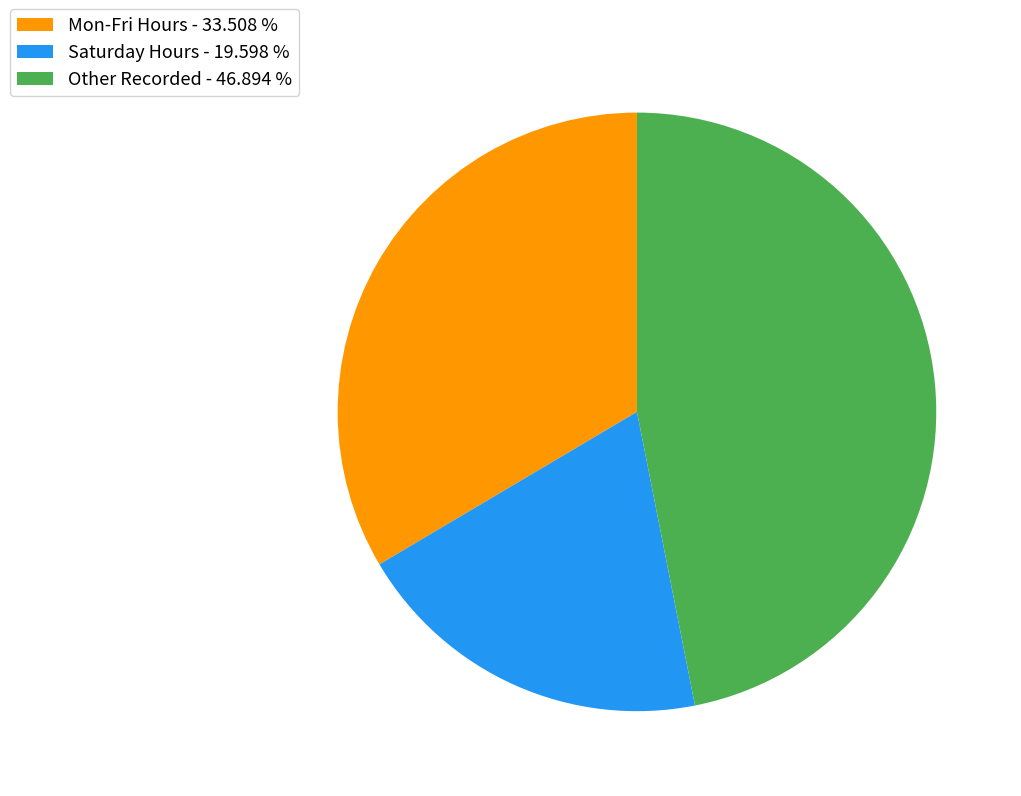

Is there a majority slice in this chart?

No